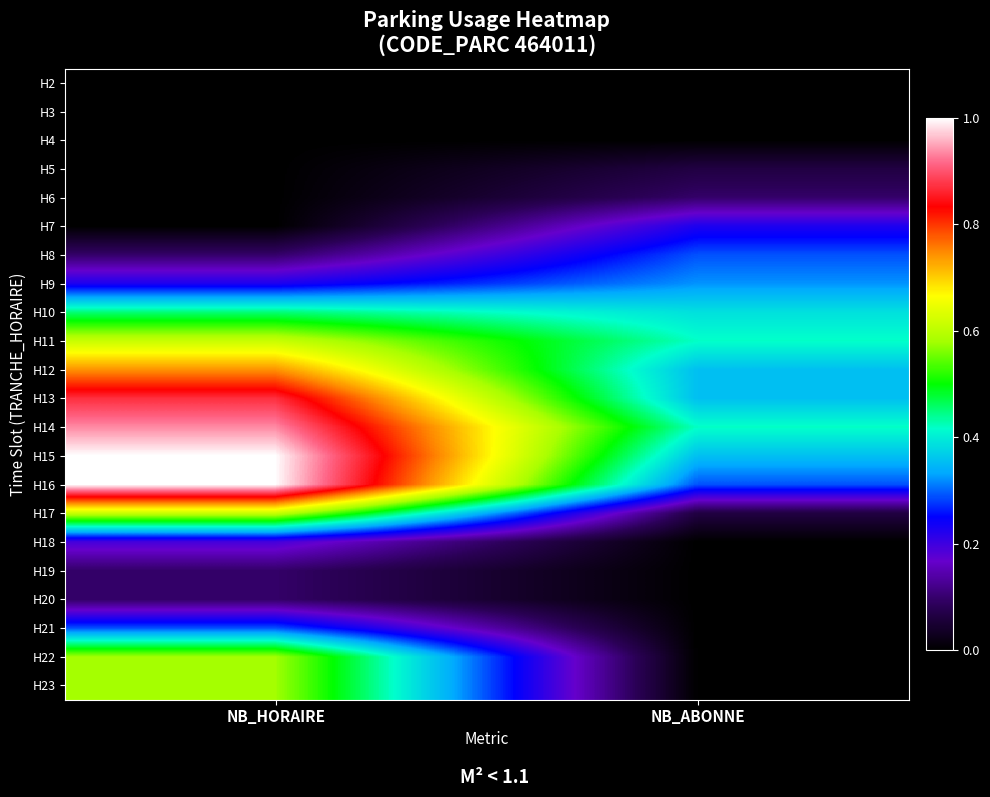

What is the total value across all series at NB_ABONNE?

3.6